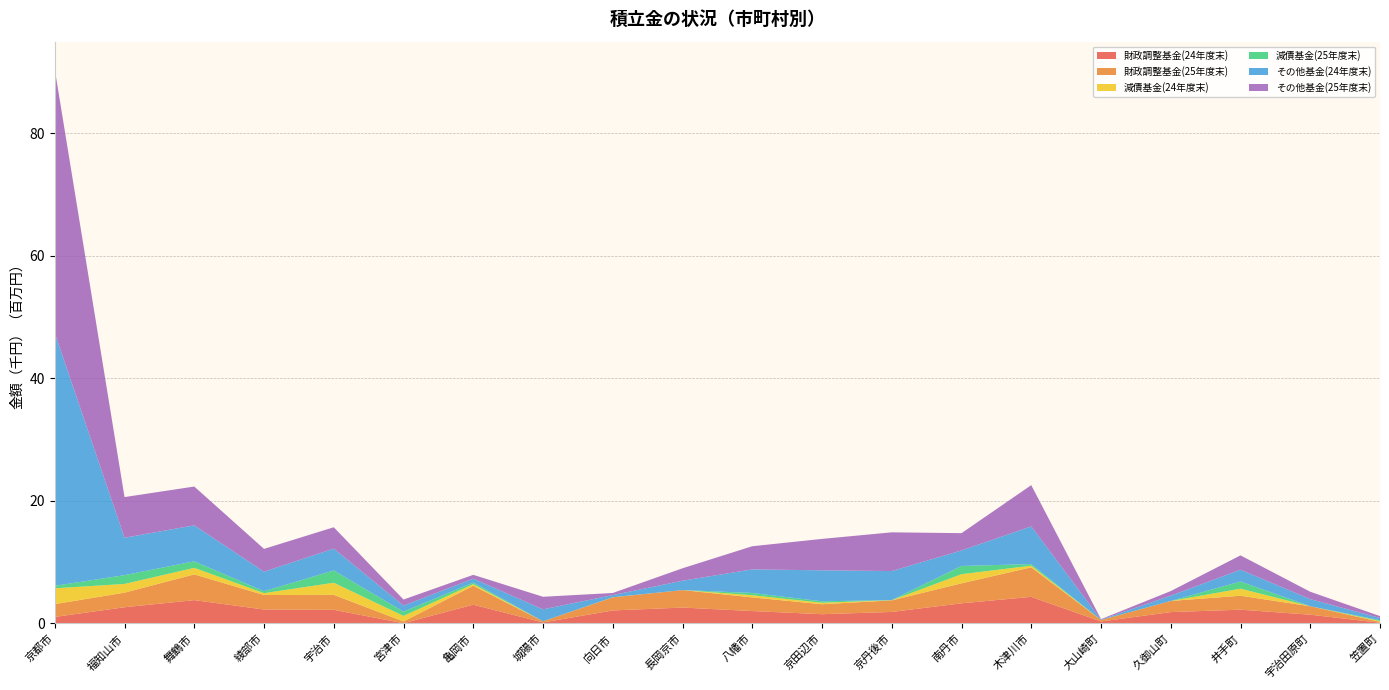

Reading left to right, extract all data points from this chart.

財政調整基金(24年度末): 1068523	2647711	3812669	2282539	2230012	43019	3071109	169014	2128183	2598012	2029655	1515475	1885687	3293189	4347173	327049	1859845	2252039	1435834	118551
財政調整基金(25年度末): 2092411	2381869	4202798	2362843	2446466	283185	3088146	188311	2141540	2854642	2230577	1625310	1886212	3263369	4821465	242036	1817611	2275460	1379869	149289
減債基金(24年度末): 2580700	1429322	1066566	307494	1972946	907244	258034	1	10033	0	354558	239381	26237	1493042	262480	633	0	1153249	833	123759
減債基金(25年度末): 407600	1435254	1069694	309861	2011206	697832	258778	1	10275	0	367961	239763	26244	1341053	262668	634	0	1165243	836	143788
その他基金(24年度末): 41261736	6103094	5869290	3191190	3564403	982208	648125	1951489	343109	1527922	3846495	5060418	4732696	2534077	6152263	59138	859979	1936041	1161635	350009
その他基金(25年度末): 43054566	6639335	6338631	3723962	3483941	995380	616273	2050144	344476	2031535	3781888	5127645	6324881	2822769	6739674	78285	754352	2336134	1201716	322107